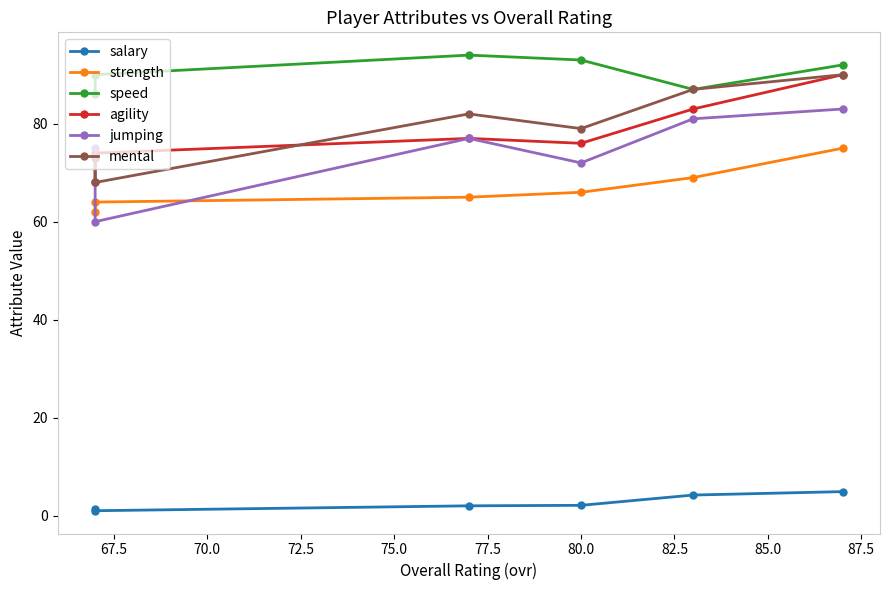

Does the chart have visible grid lines?

No